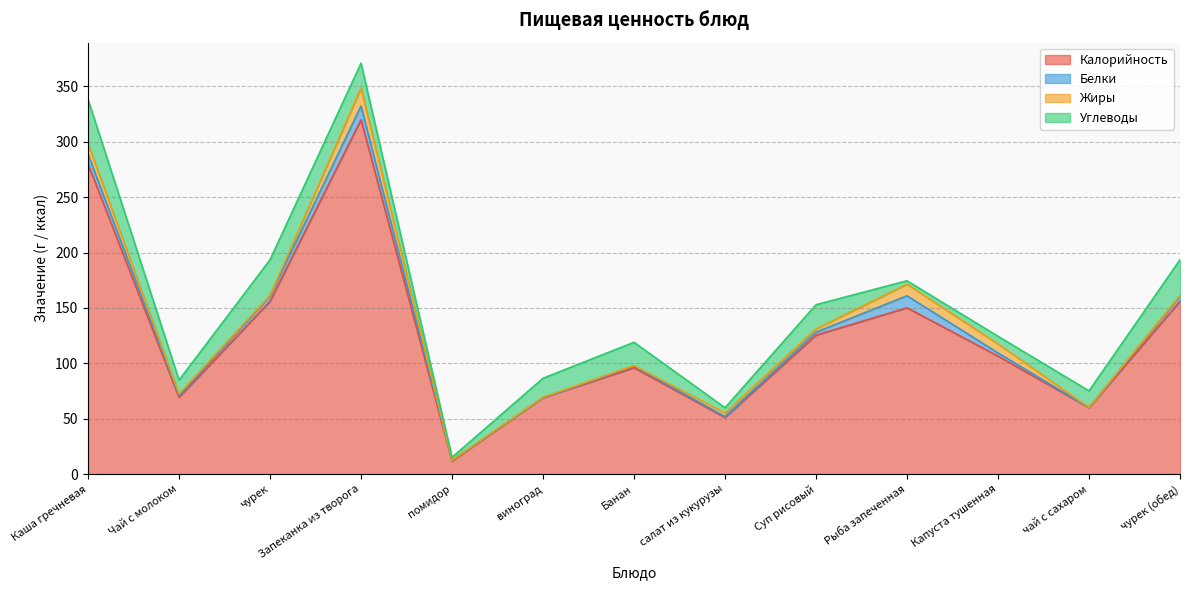

At which label is Белки closest to 6?

чурек